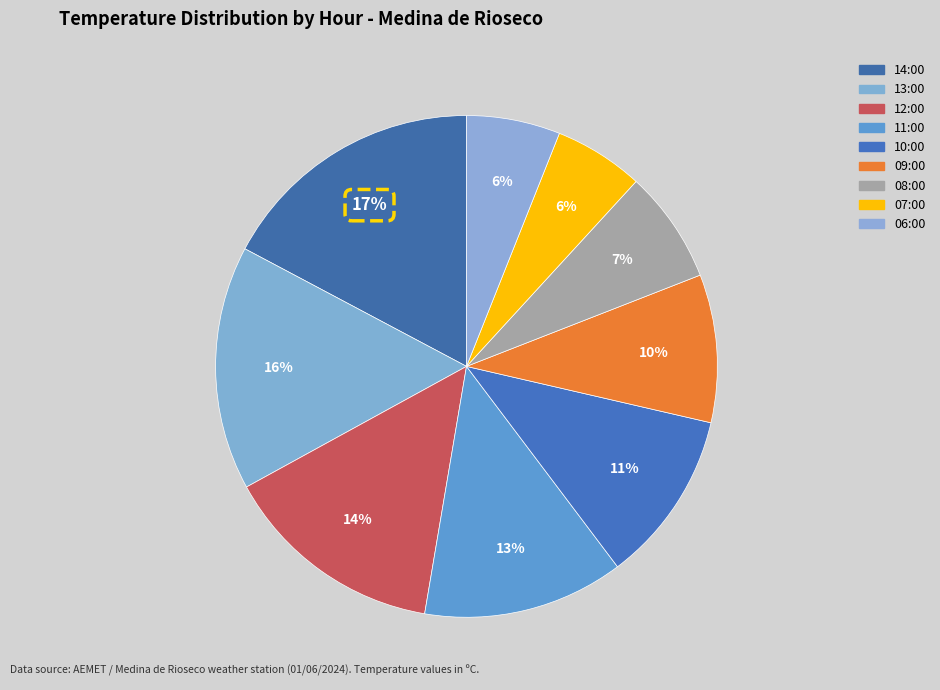

Combined, do 10:00 and 07:00 account for over 50%?

No